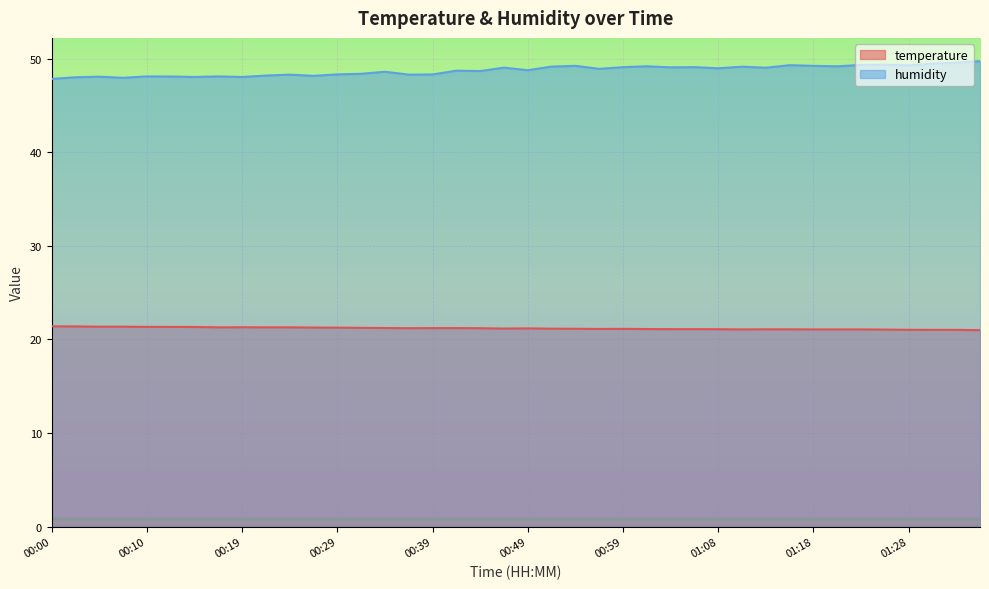

At which category does the chart reach its minimum across all series?

01:35